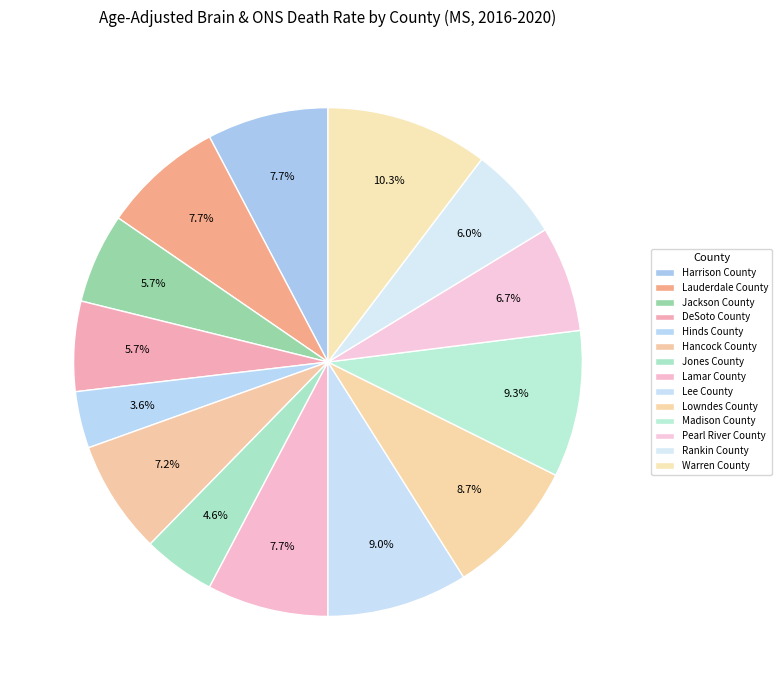

How many segments does this pie chart have?

14